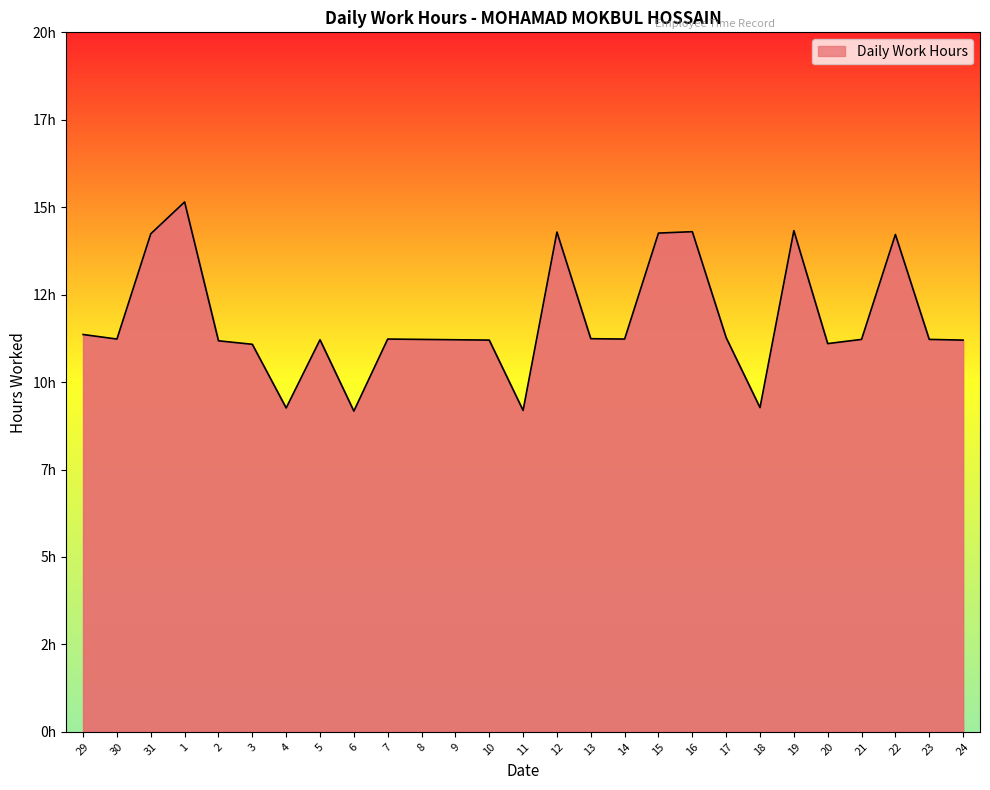

What is the label of the 26th point from the right?

30